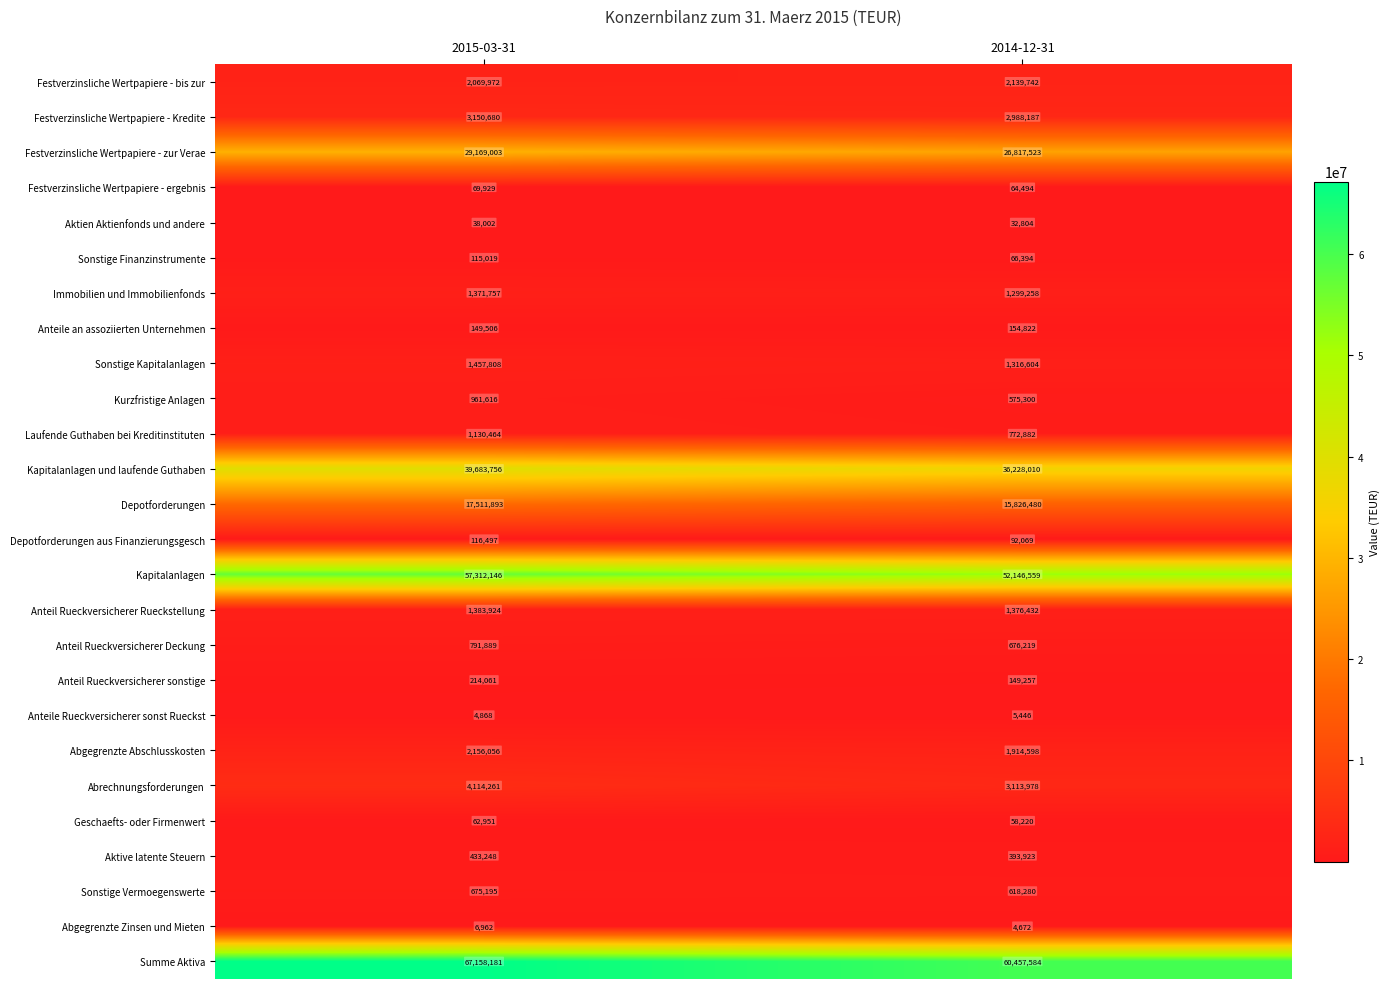

The value of Depotforderungen aus Finanzierungsgesch at 2014-12-31 is 32591. True or false?

False